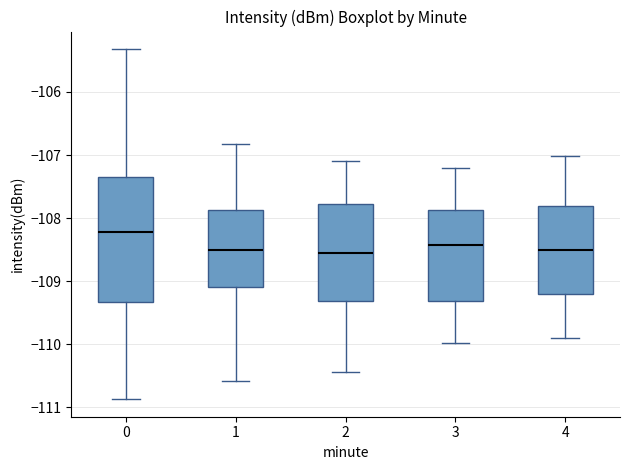

Reading left to right, transcribe this box plot: for each box, give where its median line is, the range the box spans, and where its two whiskers end, as read against the y-axis. The values are not printed on the chart, so give them approximately, as read against the axis.

0: median -108.2, box -109.3 to -107.4, whiskers -110.9 to -105.3
1: median -108.5, box -109.1 to -107.9, whiskers -110.6 to -106.8
2: median -108.6, box -109.3 to -107.8, whiskers -110.4 to -107.1
3: median -108.4, box -109.3 to -107.9, whiskers -110.0 to -107.2
4: median -108.5, box -109.2 to -107.8, whiskers -109.9 to -107.0